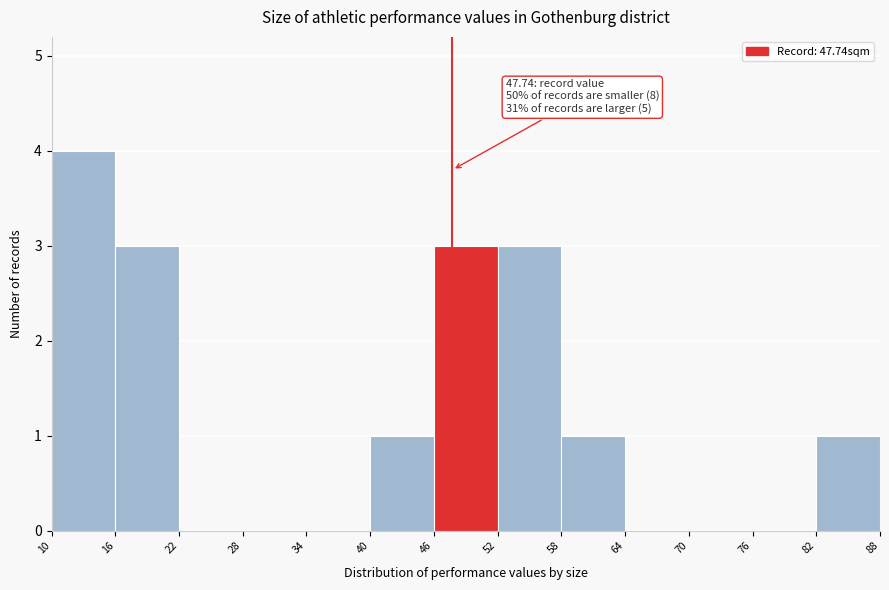

Which range on the x-axis has the tallest bar?

10 to 16